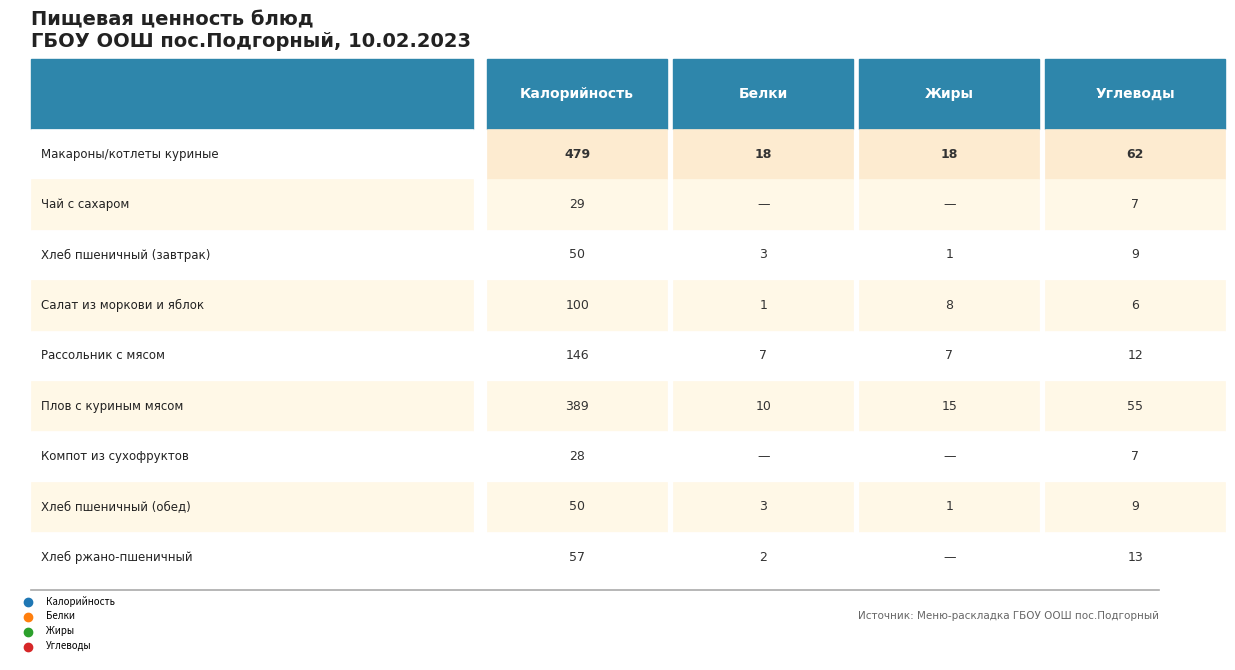

What is the spread (max minus min) of values at Чай с сахаром?

29